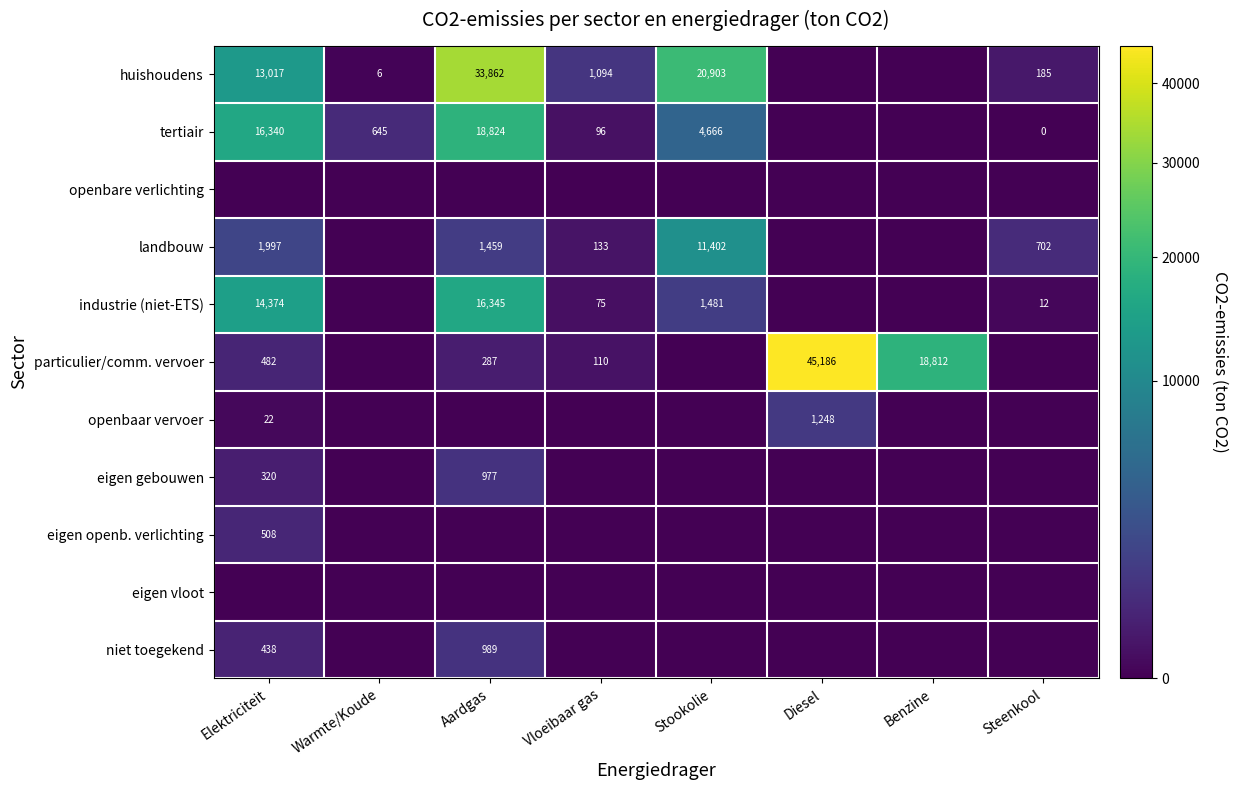

True or false: huishoudens has a value of 4618 at Elektriciteit.

False